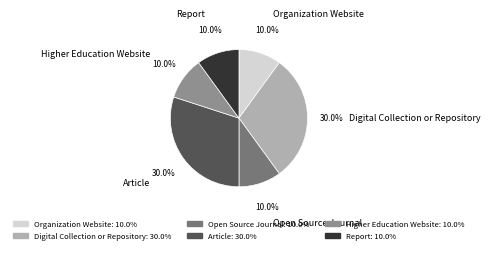

Is there a majority slice in this chart?

No